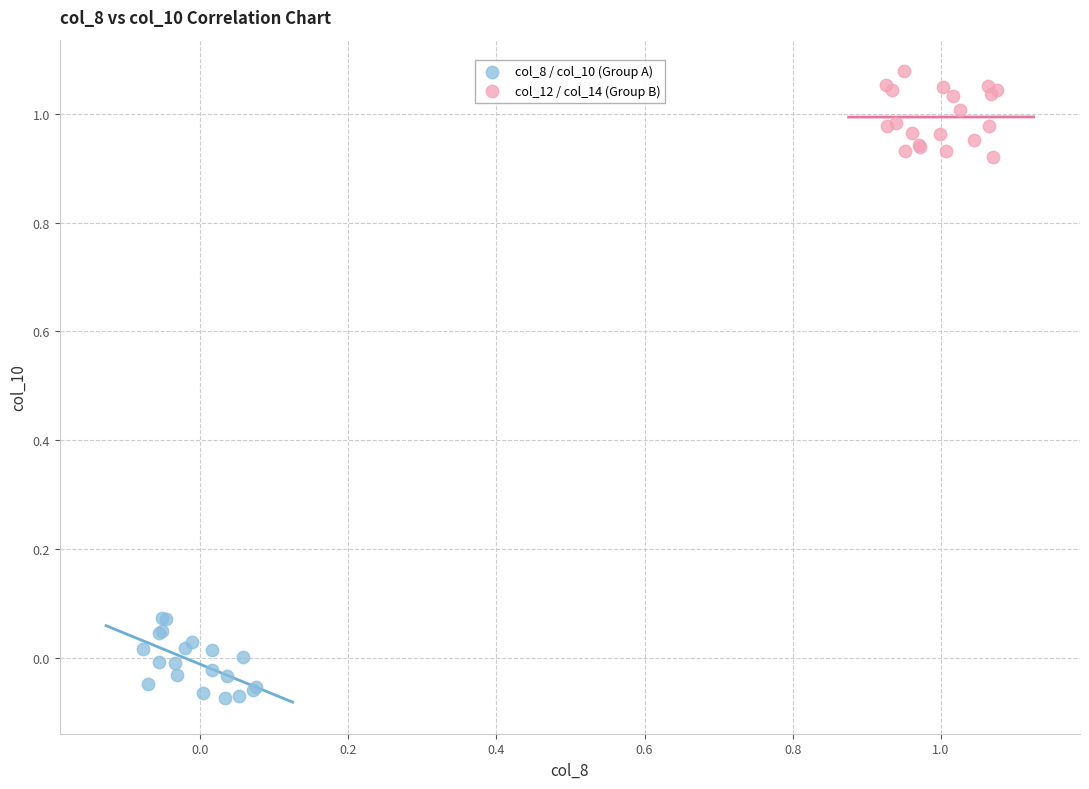

Which series reaches the maximum Y coordinate?

col_12 / col_14 (Group B)